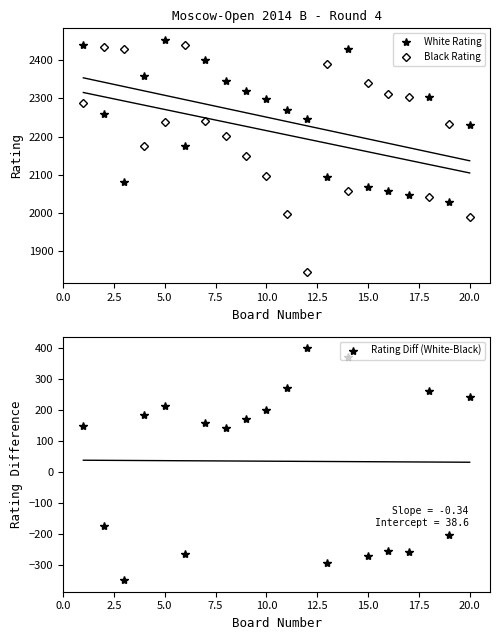

Which series has the widest spread of values?

Rating Diff (White-Black)